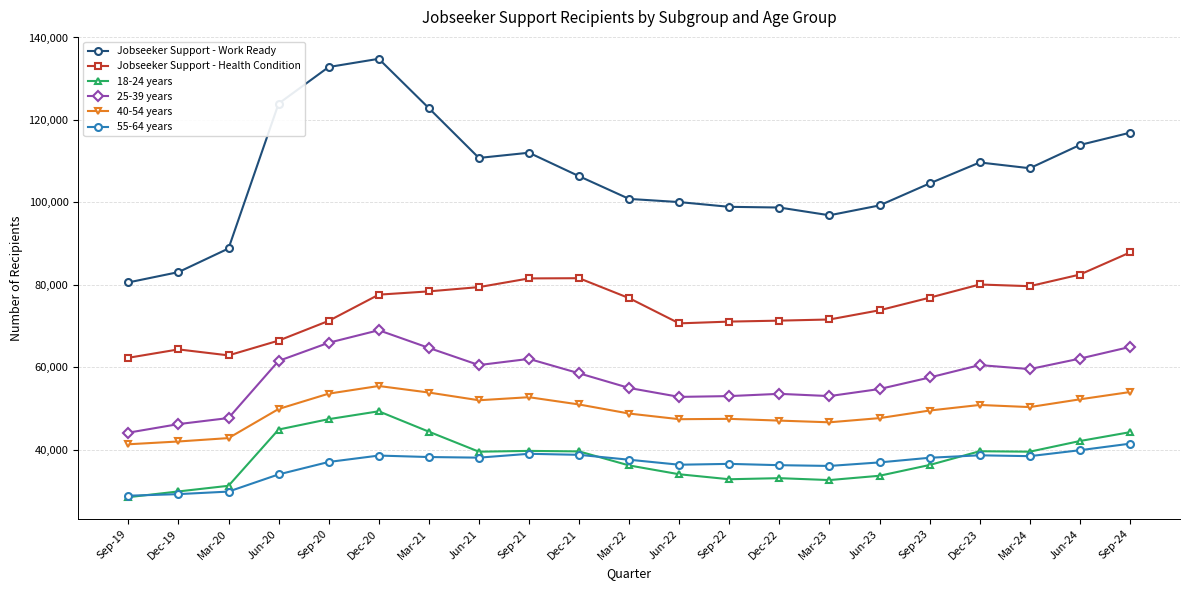

What is the minimum value shown in the chart?

28524